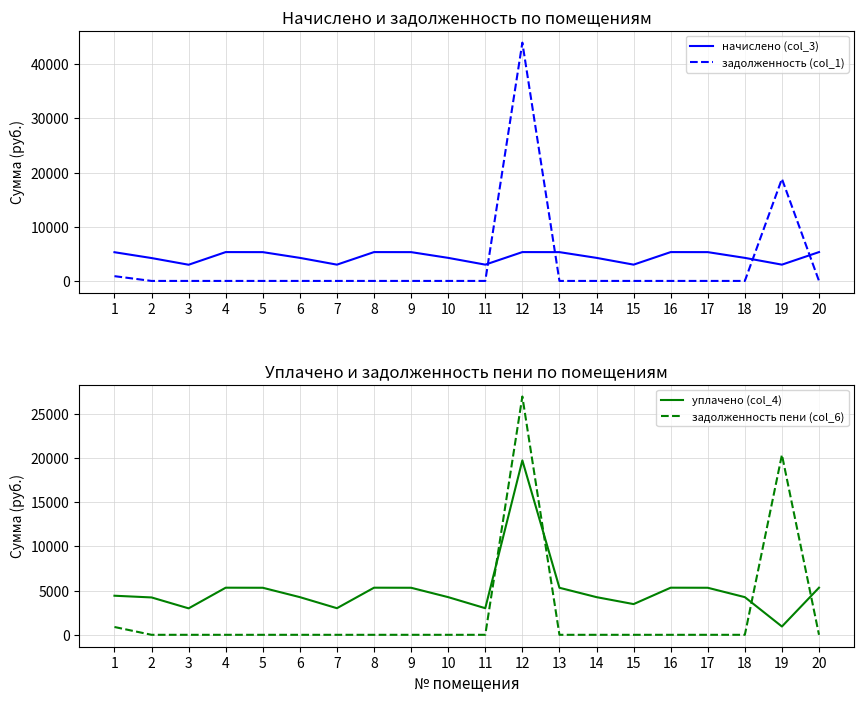

Which has a higher value, 3 or 5?

5